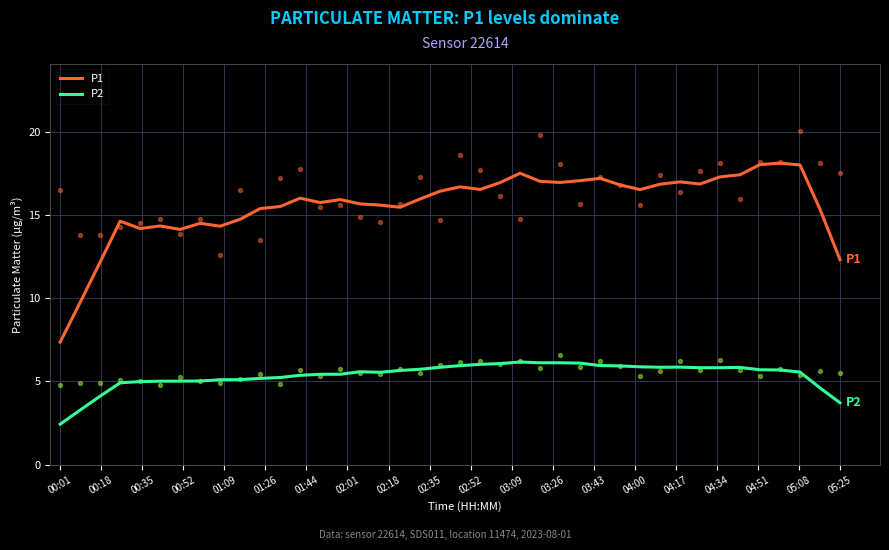

What are all the series names shown in the legend?

P1, P2